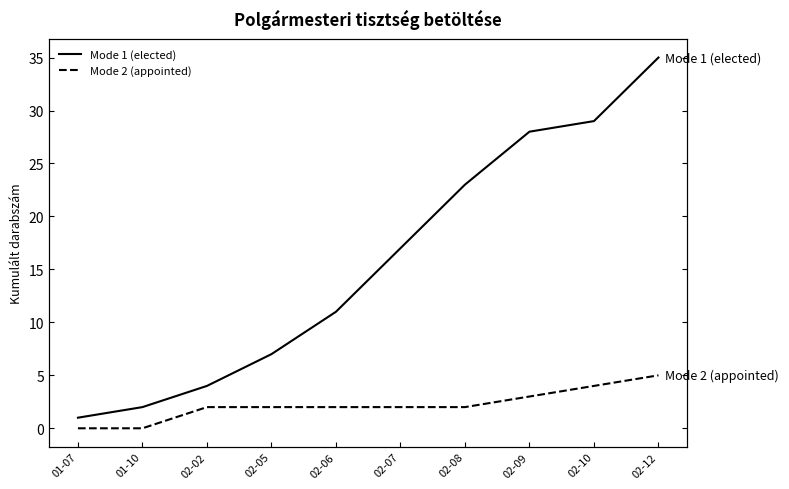

List the labels in order of Mode 1 (elected) value, smallest first.

01-07, 01-10, 02-02, 02-05, 02-06, 02-07, 02-08, 02-09, 02-10, 02-12